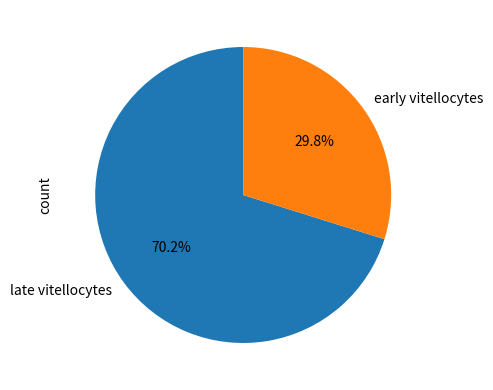

To the nearest percent, what is the difference between the largest and smallest slice percentages?

40%